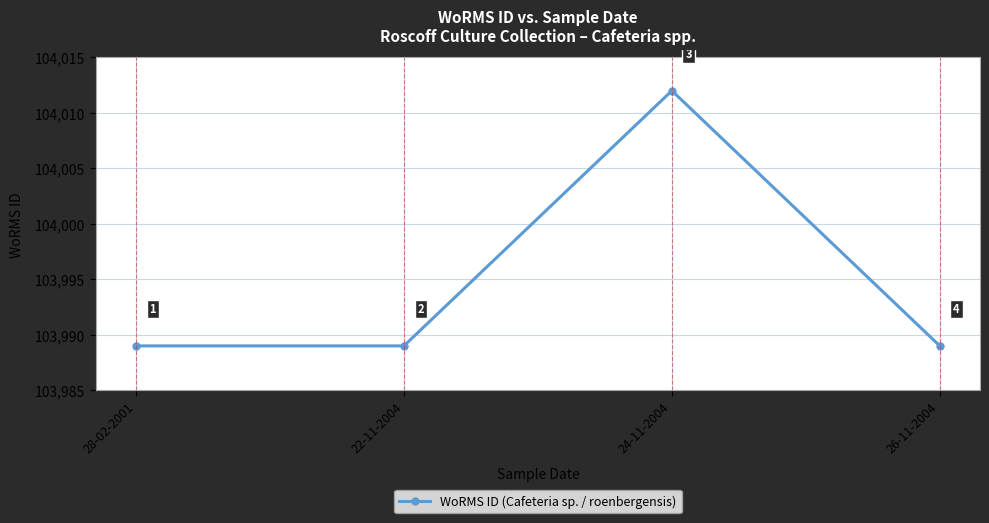

What is the label of the 2nd point from the right?

24-11-2004